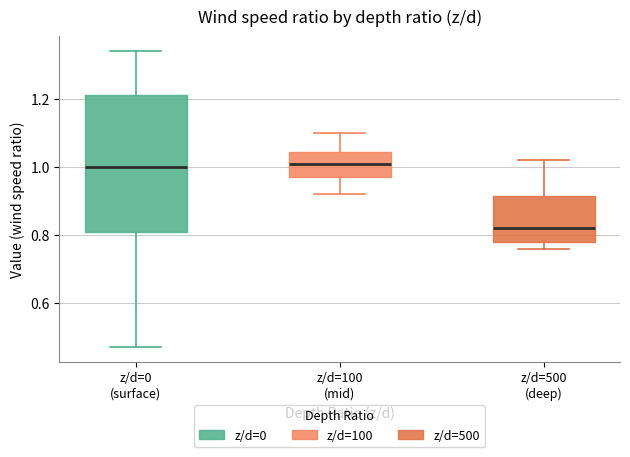

Which box is the tallest, from its lower edge to its upper edge?

z/d=0 (surface)